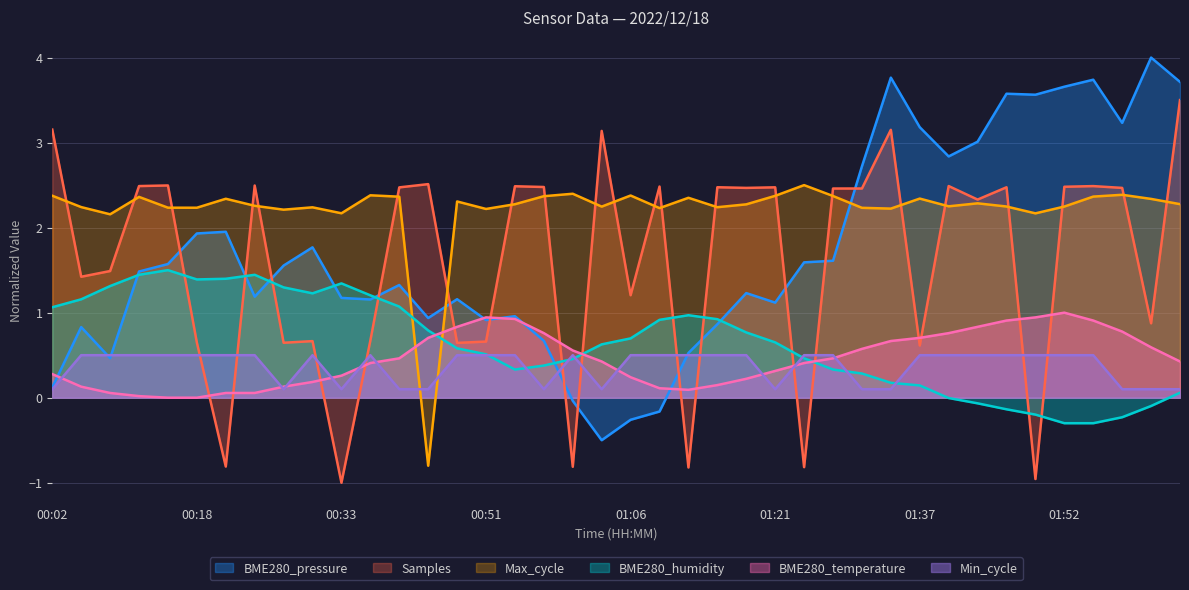

What are all the series names shown in the legend?

BME280_pressure, Samples, Max_cycle, BME280_humidity, BME280_temperature, Min_cycle